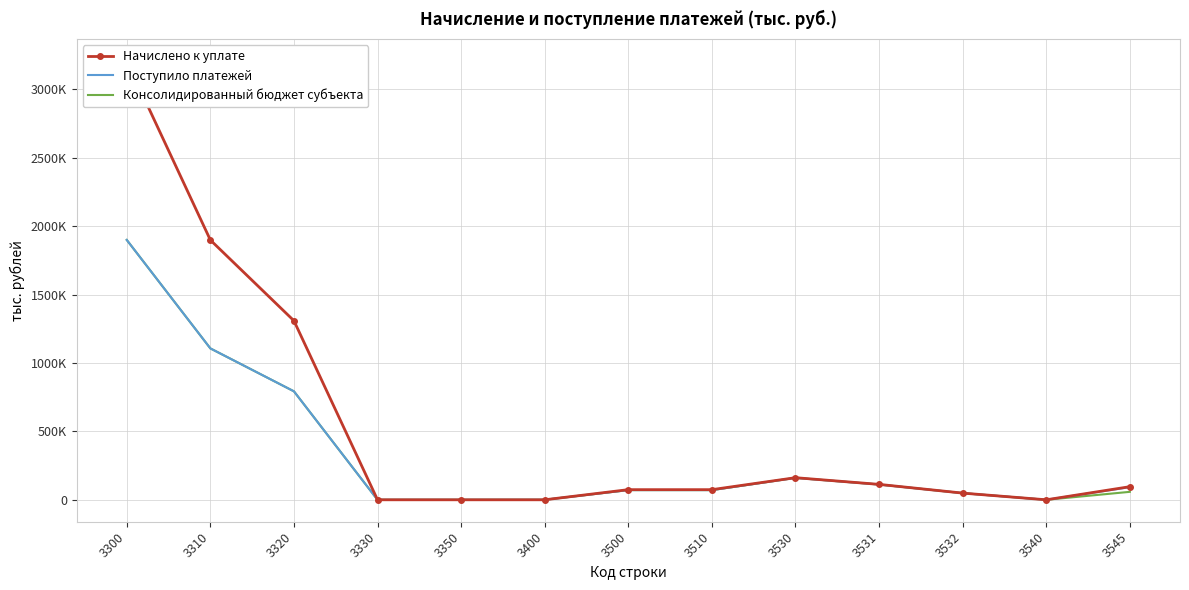

Reading left to right, extract all data points from this chart.

Начислено к уплате: 3300=3207381	3310=1898758	3320=1308623	3330=0	3350=0	3400=0	3500=74091	3510=74091	3530=161573	3531=112693	3532=48880	3540=0	3545=95817
Поступило платежей: 3300=1899411	3310=1106614	3320=792795	3330=0	3350=2	3400=247	3500=70788	3510=70788	3530=160248	3531=111716	3532=48532	3540=0	3545=92286
Консолидированный бюджет субъекта: 3300=1899411	3310=1106614	3320=792795	3330=0	3350=2	3400=247	3500=70788	3510=70788	3530=160248	3531=111716	3532=48532	3540=0	3545=58140